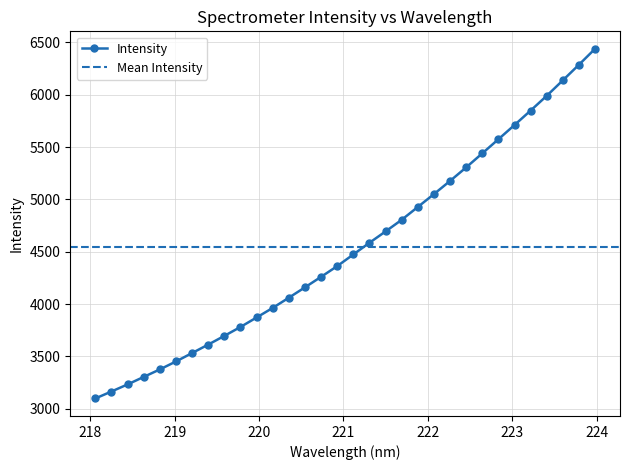

Rank the categories by value from highest to lowest.

223.9802, 223.7895, 223.5987, 223.408, 223.2172, 223.0264, 222.8355, 222.6447, 222.4538, 222.263, 222.0721, 221.8812, 221.6902, 221.4993, 221.3083, 221.1174, 220.9264, 220.7354, 220.5444, 220.3533, 220.1623, 219.9712, 219.7801, 219.589, 219.3979, 219.2067, 219.0156, 218.8244, 218.6332, 218.442, 218.2508, 218.0596